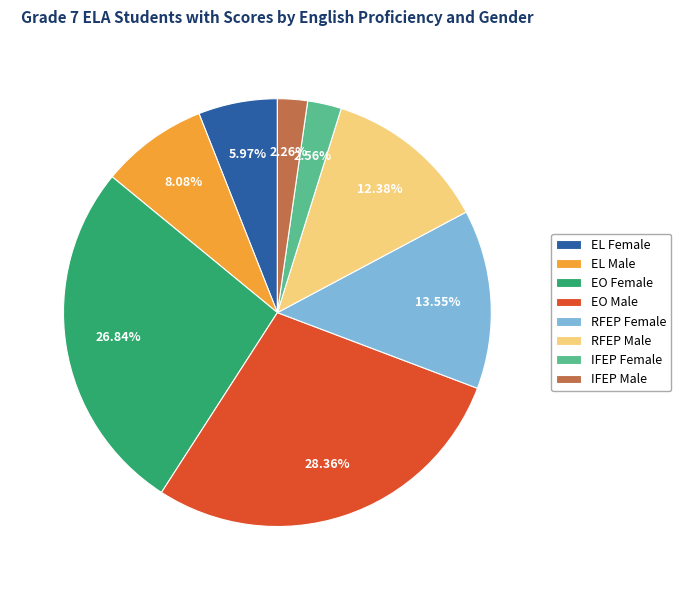

Is there any slice that represents more than half of the pie?

No